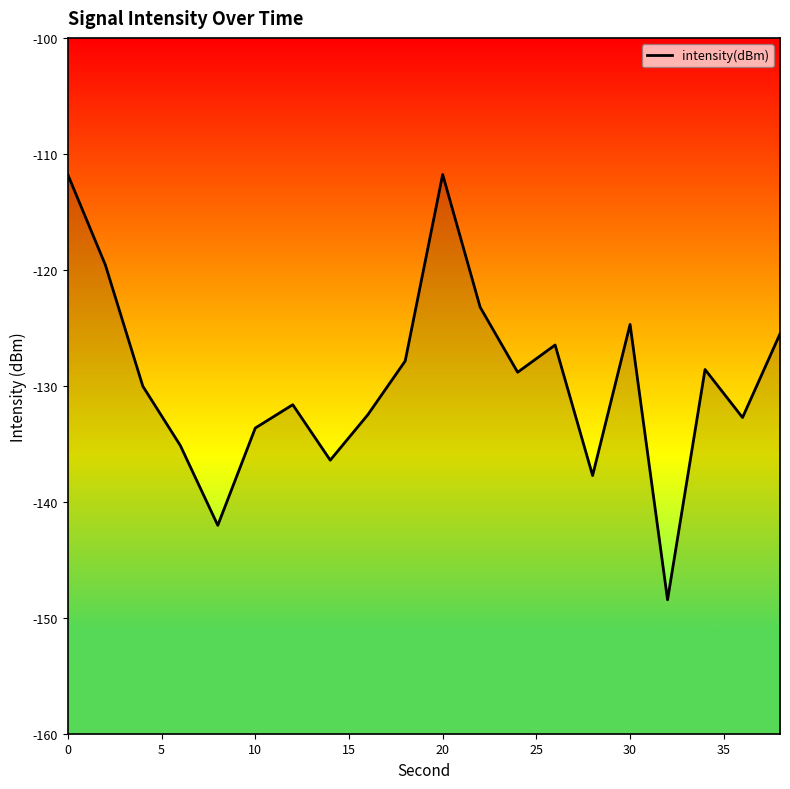

The chart shows a value of -39.0 at 0. True or false?

False